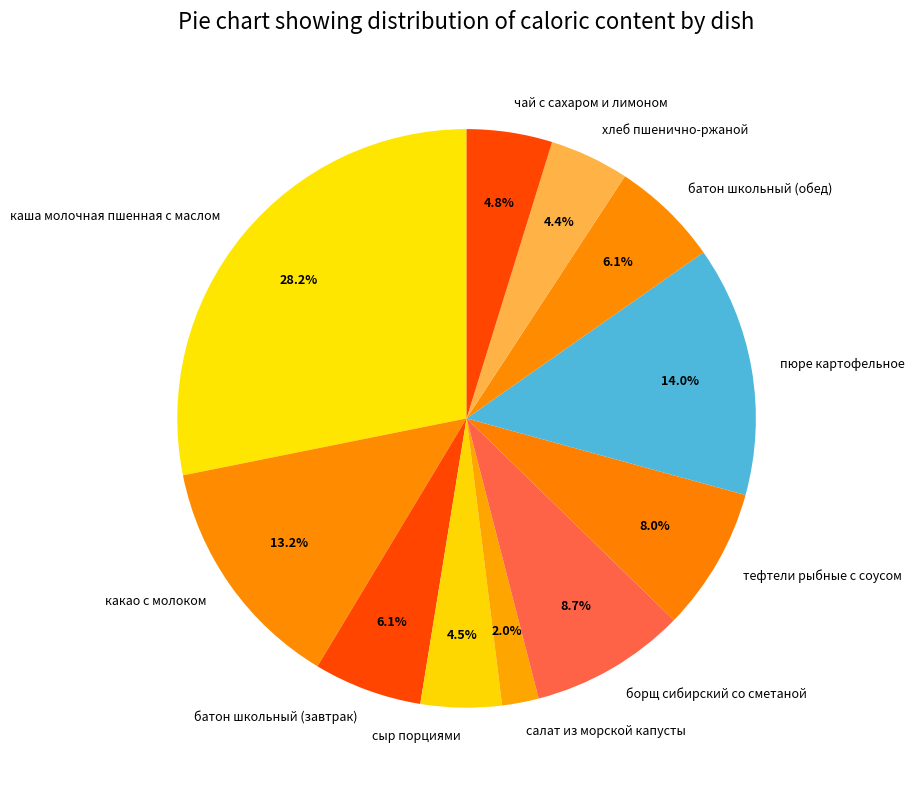

The хлеб пшенично-ржаной slice represents 4% of the pie. True or false?

True